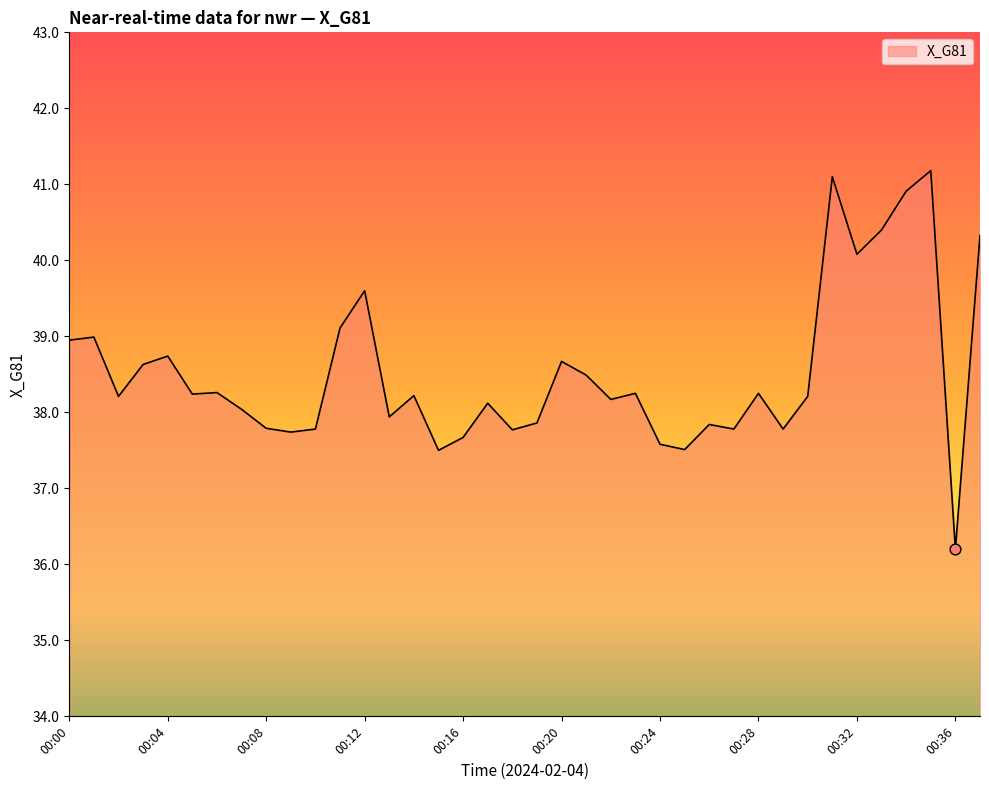

What is the difference between the maximum and minimum values?

5.0